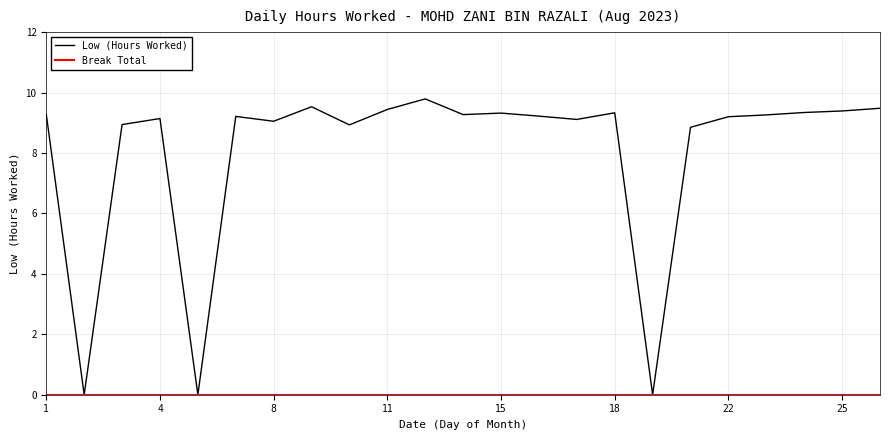

Which series has the widest spread of values?

Low (Hours Worked)